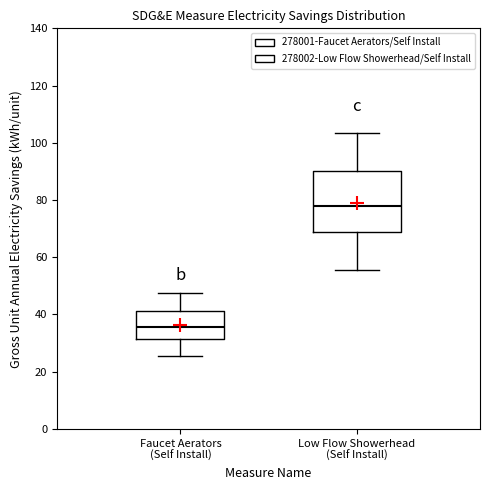

Where does the lower whisker of the box for Faucet Aerators (Self Install) end on the y-axis? The values are not printed on the chart, so give them approximately, as read against the axis.

26